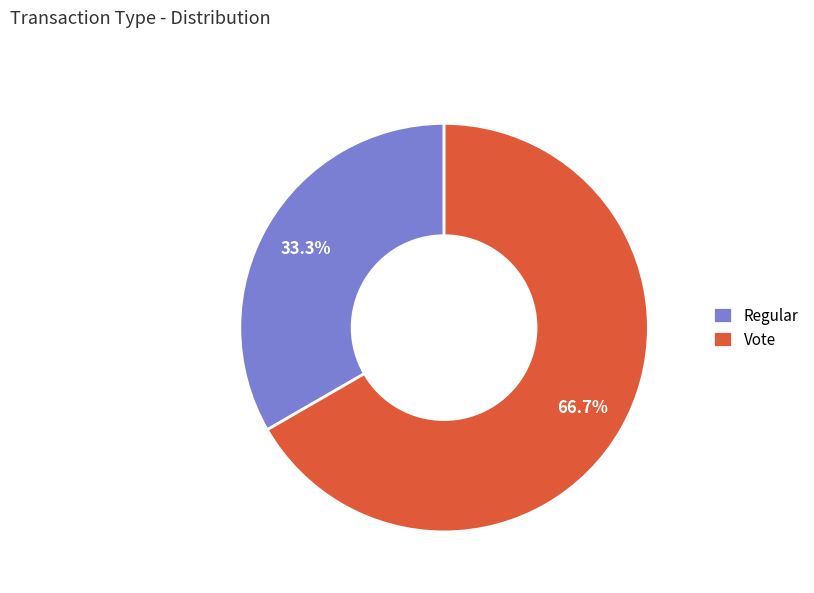

To the nearest percent, what is the difference between the largest and smallest slice percentages?

33%